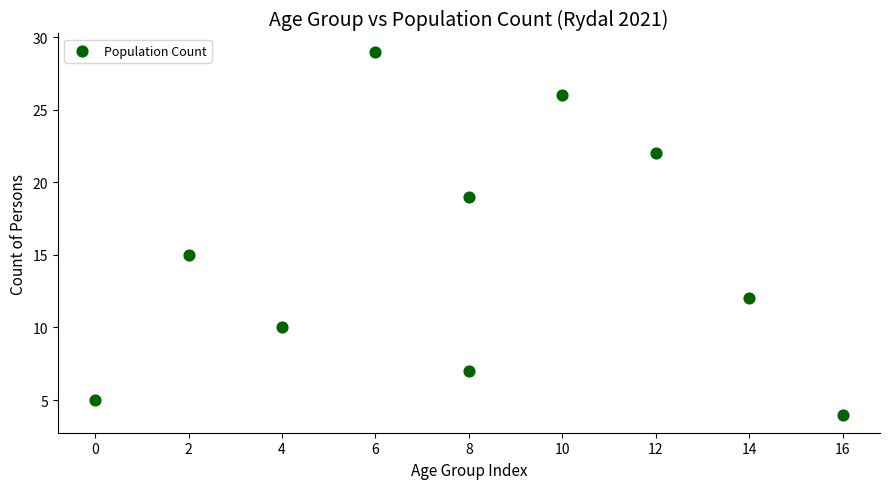

What is the average X value?

8